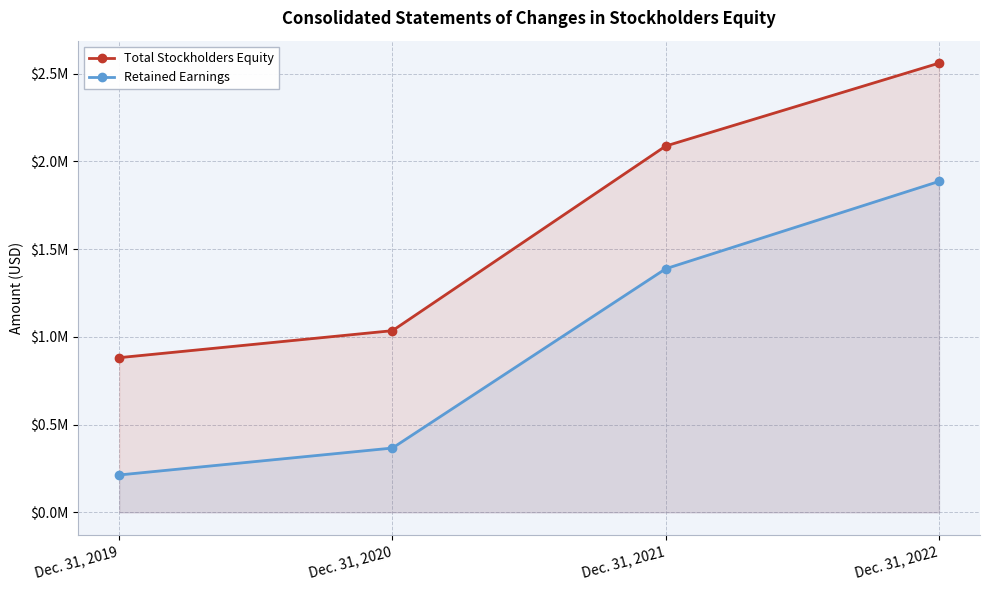

The Retained Earnings series shows 213102 at Dec. 31, 2019. True or false?

True